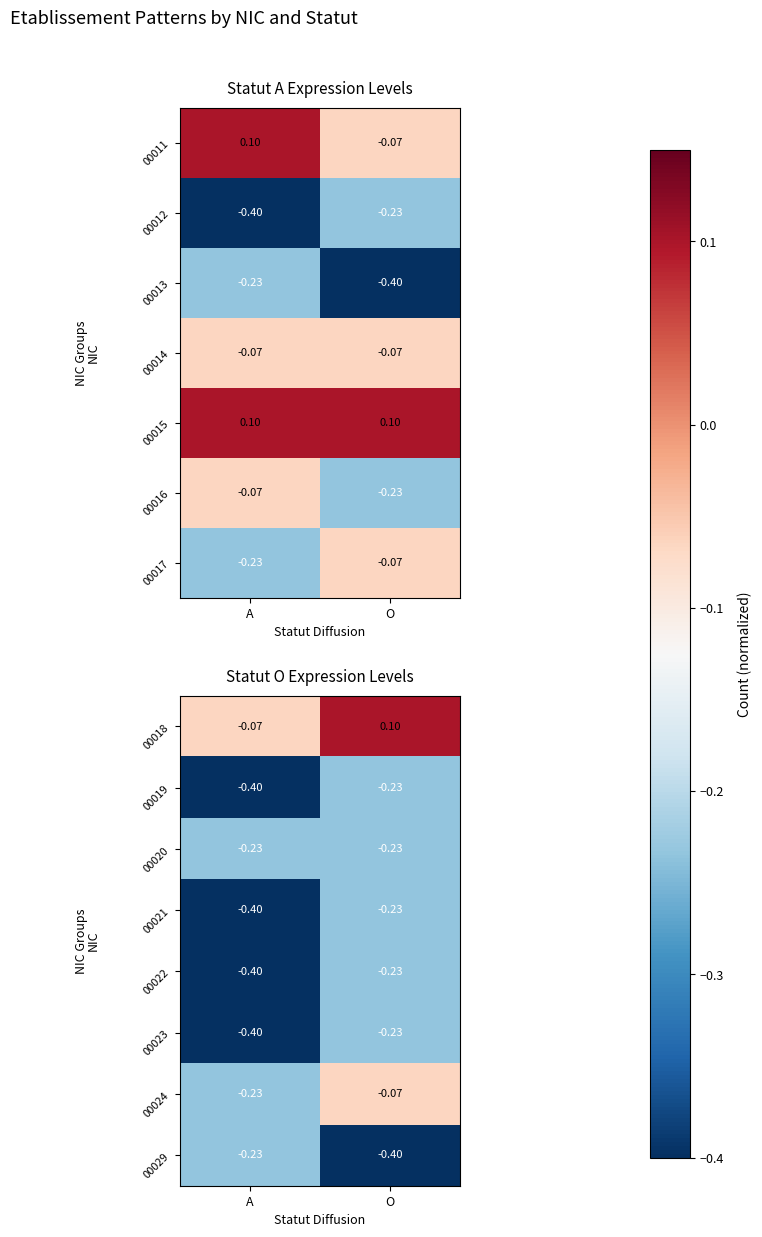

What is the smallest value displayed?

-0.4